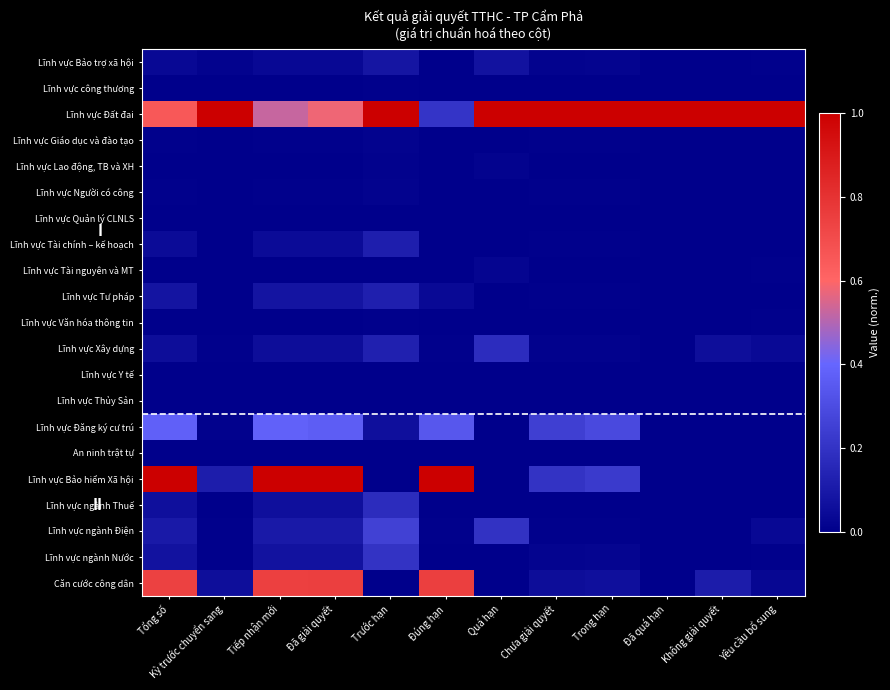

How many categories are shown in the chart?

12